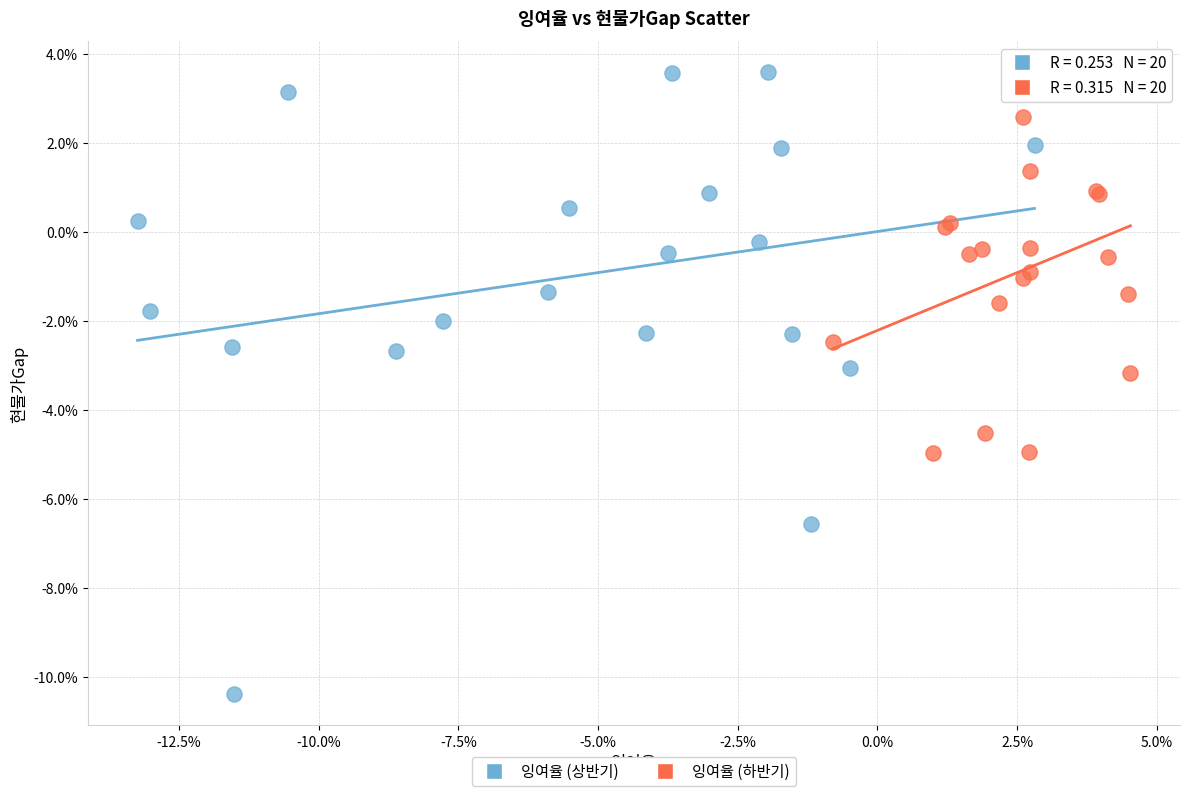

Which series reaches the maximum Y coordinate?

잉여율 (상반기)